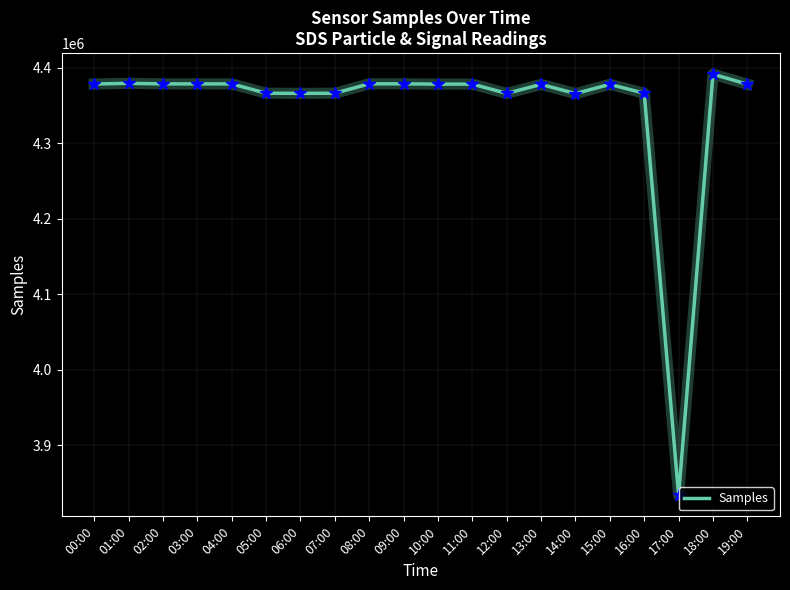

What is the ratio of the value at 17:00 to the value at 15:00?

0.9